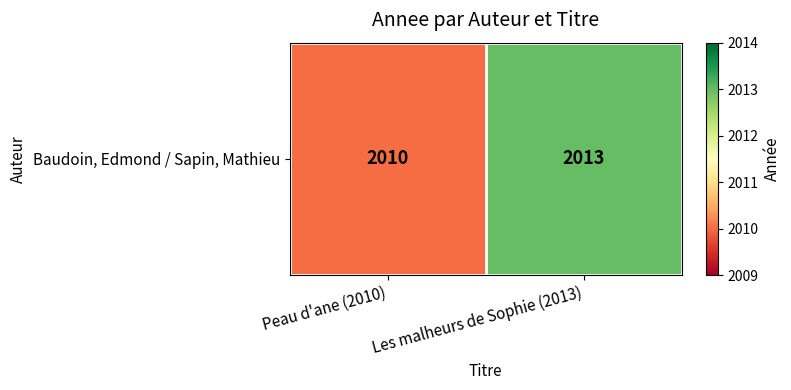

What is the sum of the values at Les malheurs de Sophie (2013) and Peau d'ane (2010)?

4023